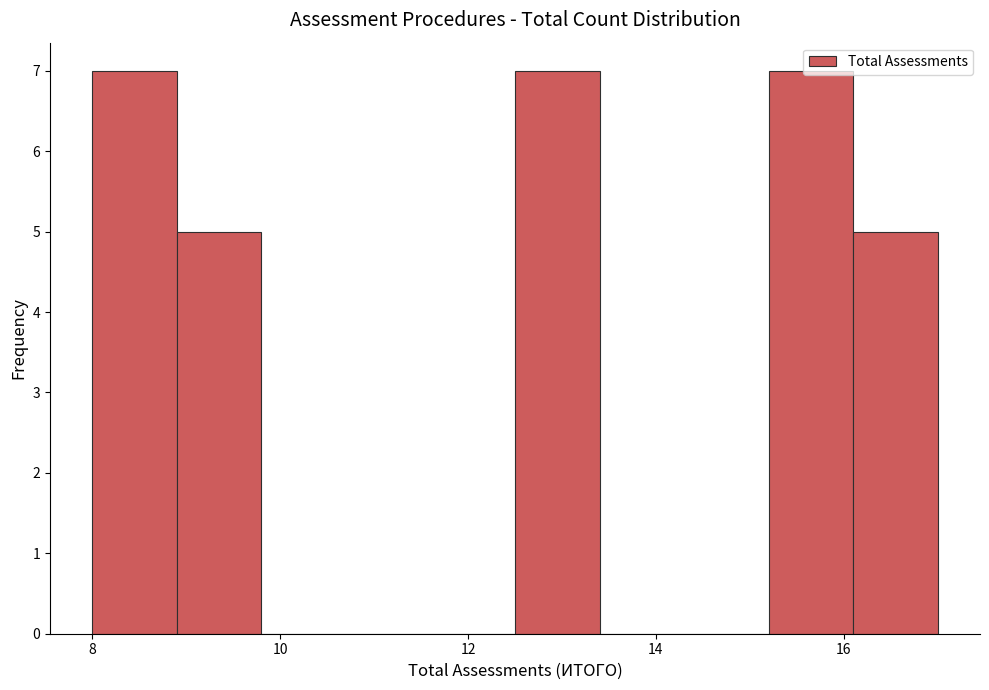

How tall is the bar that spans 8.0 to 8.9 on the x-axis? Neither the bar edges nor the heights are printed on the chart, so give them approximately, as read against the axes.

7